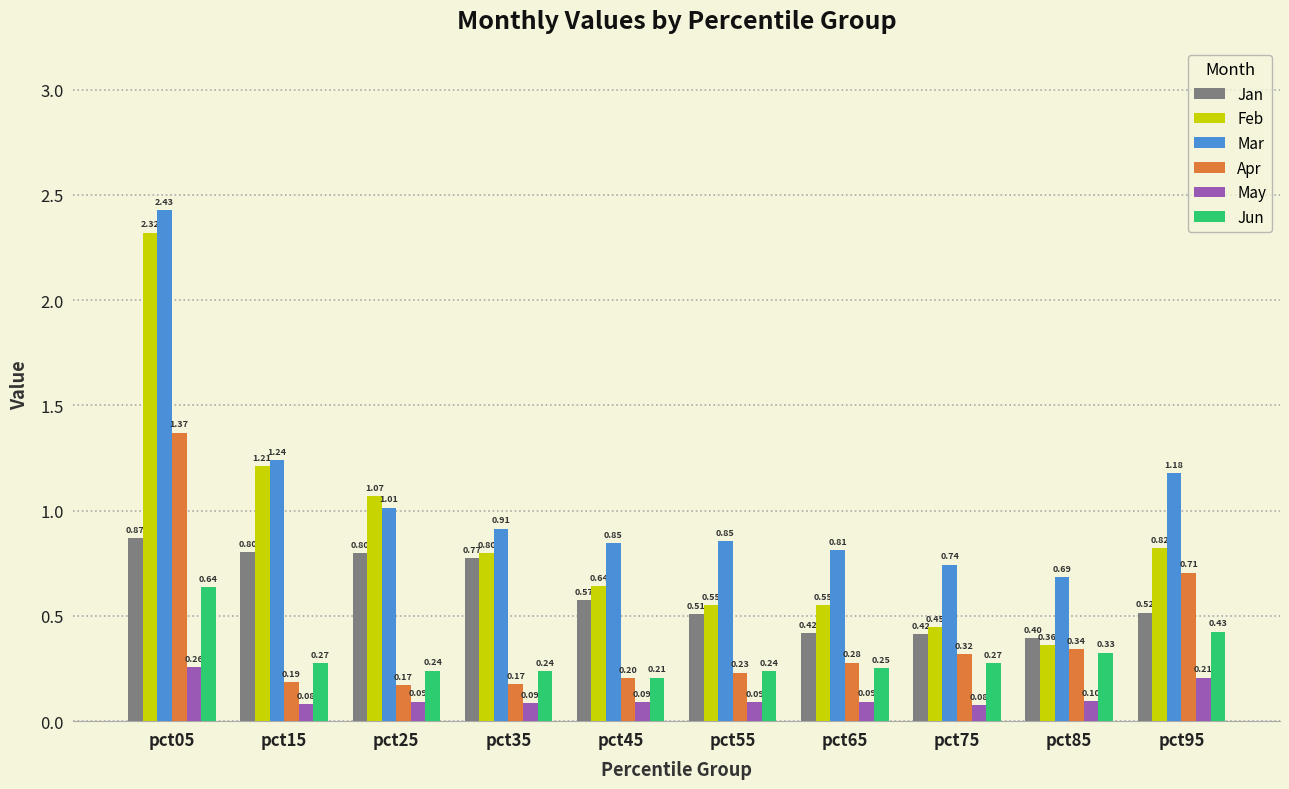

What is the difference between the Jan values at pct15 and pct45?

0.2